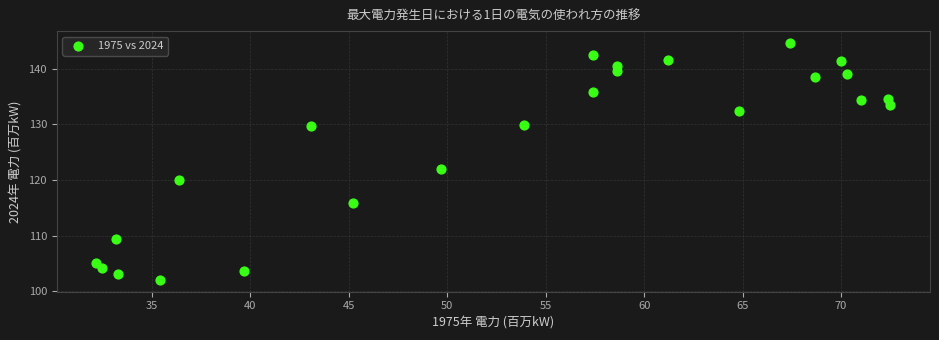

What Y value in the scatter plot is closest to 123?

121.9